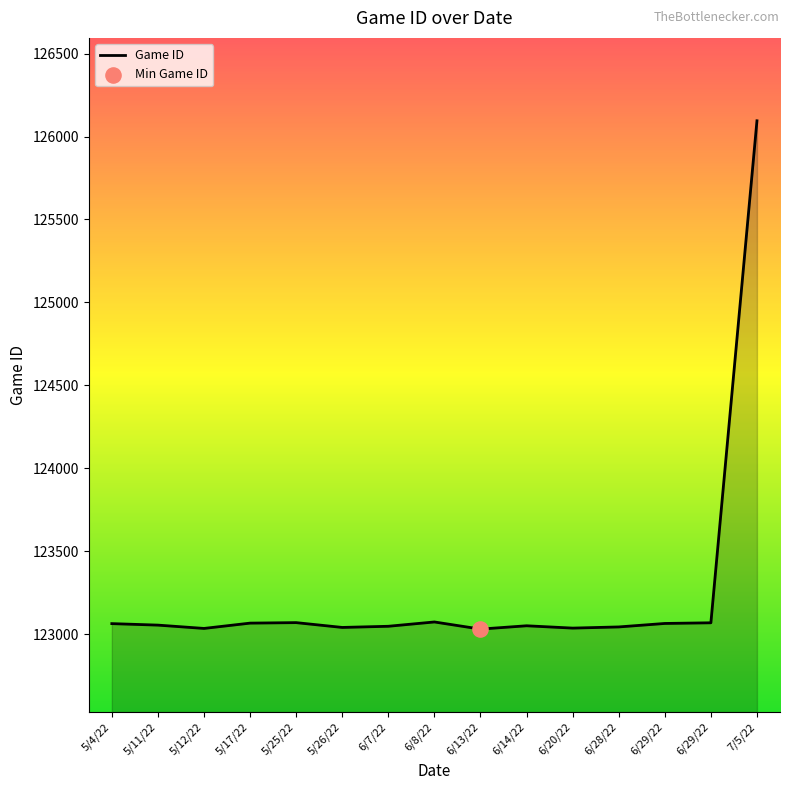

Approximately how many times larger is the value at 5/17/22 compared to 6/7/22?

1.0